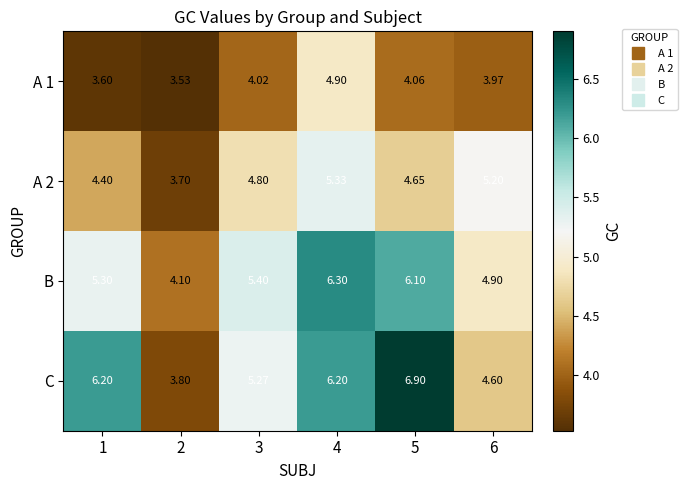

Which label corresponds to the smallest value in the chart?

2